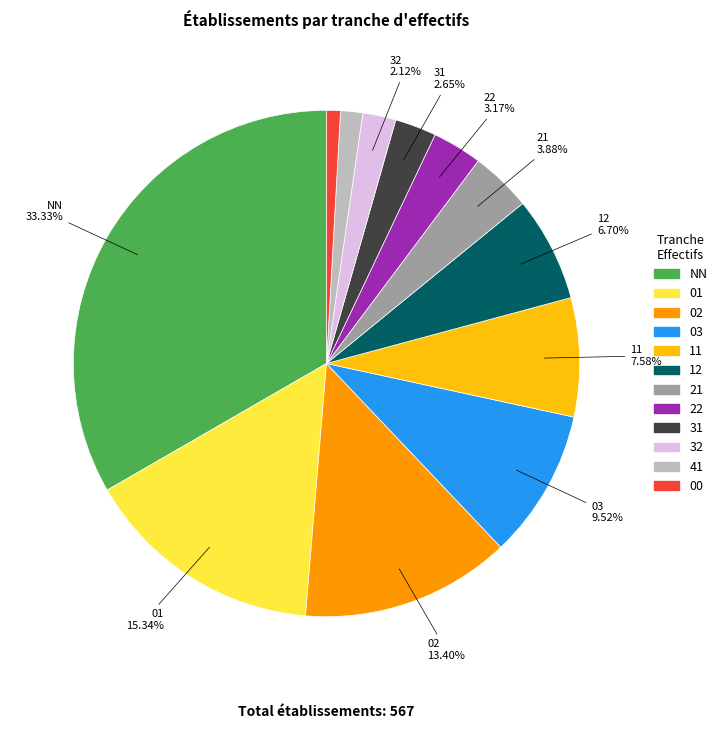

Count the number of slices in the pie.

12